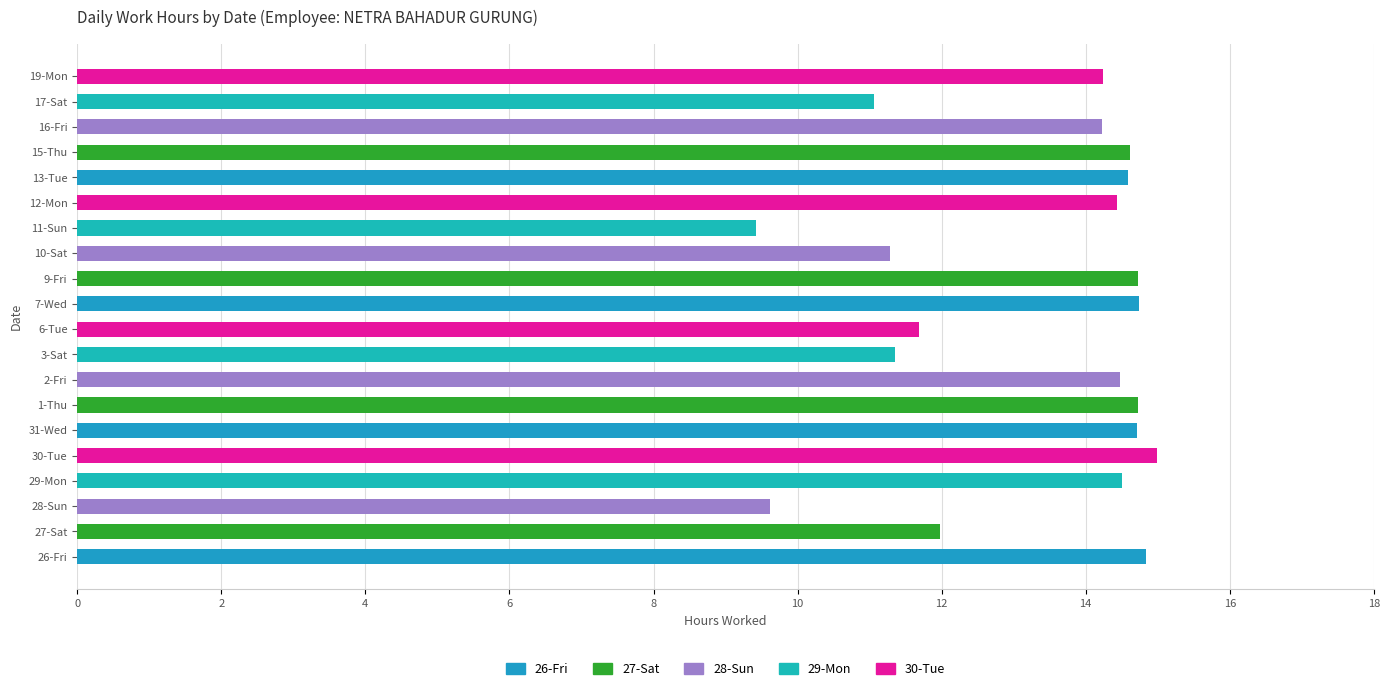

Reading right to left, what are all the values shown in this chart?

19-Mon=14.2	17-Sat=11.1	16-Fri=14.2	15-Thu=14.6	13-Tue=14.6	12-Mon=14.4	11-Sun=9.4	10-Sat=11.3	9-Fri=14.7	7-Wed=14.7	6-Tue=11.7	3-Sat=11.3	2-Fri=14.5	1-Thu=14.7	31-Wed=14.7	30-Tue=15.0	29-Mon=14.5	28-Sun=9.6	27-Sat=12.0	26-Fri=14.8